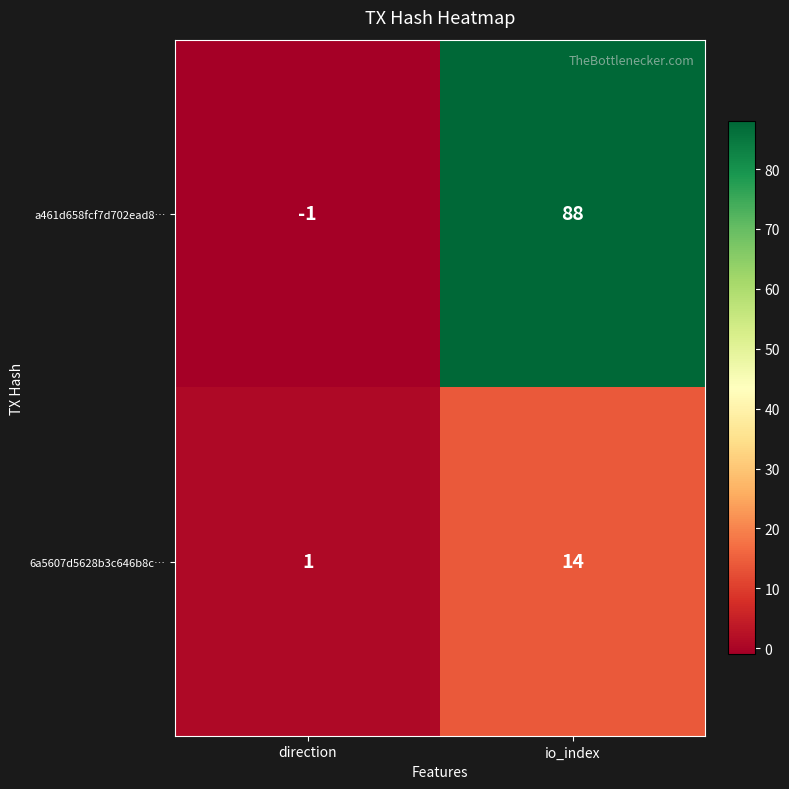

What is the difference between the 6a5607d5628b3c646b8c… values at direction and io_index?

13